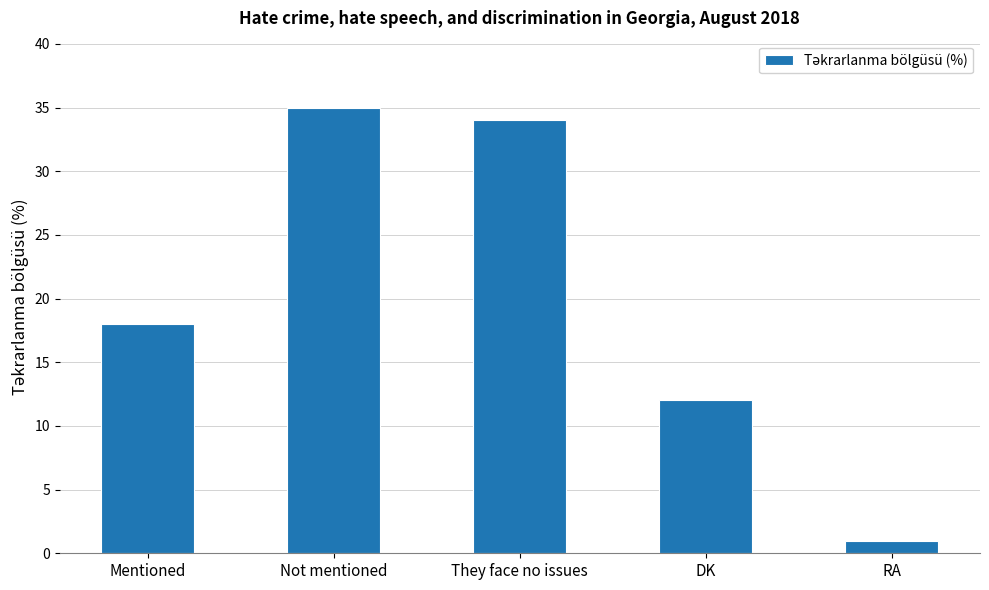

Rank the categories by value from lowest to highest.

RA, DK, Mentioned, They face no issues, Not mentioned